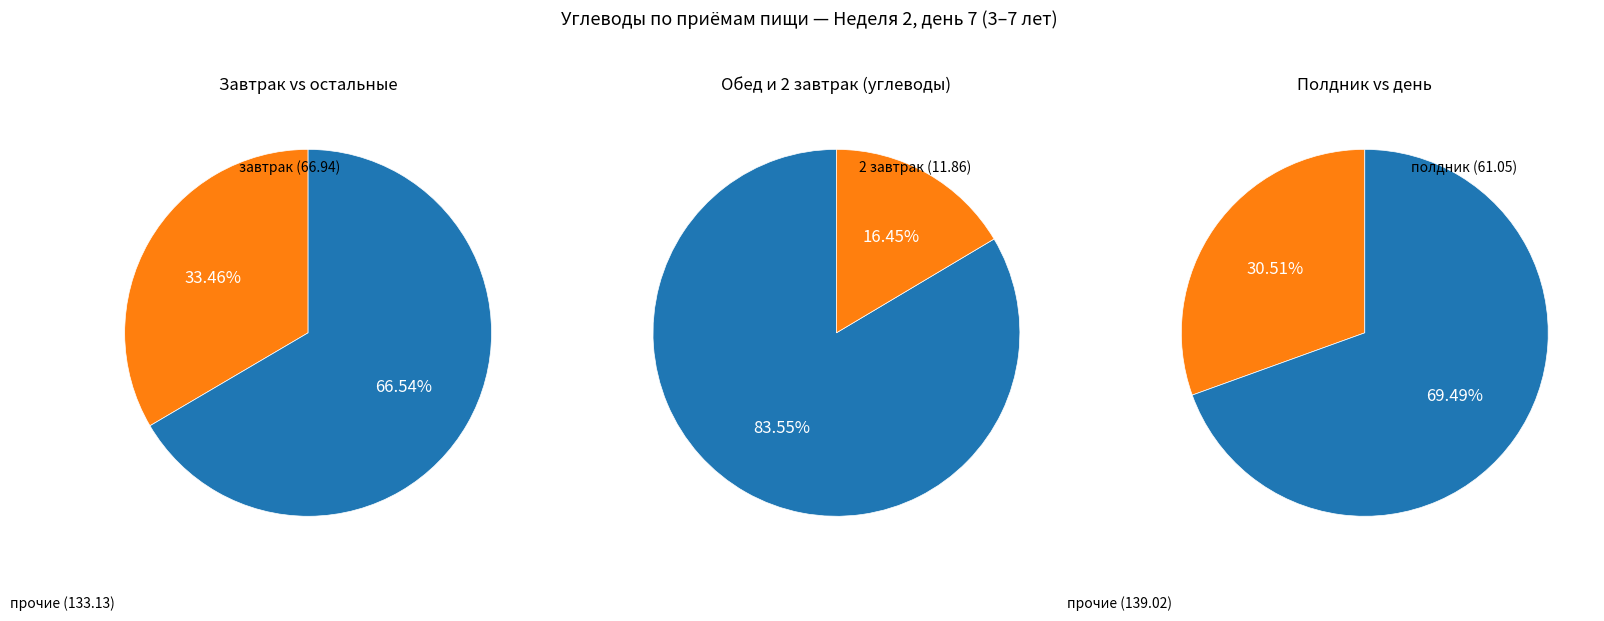

Is it true that завтрак is 45% of the pie?

False